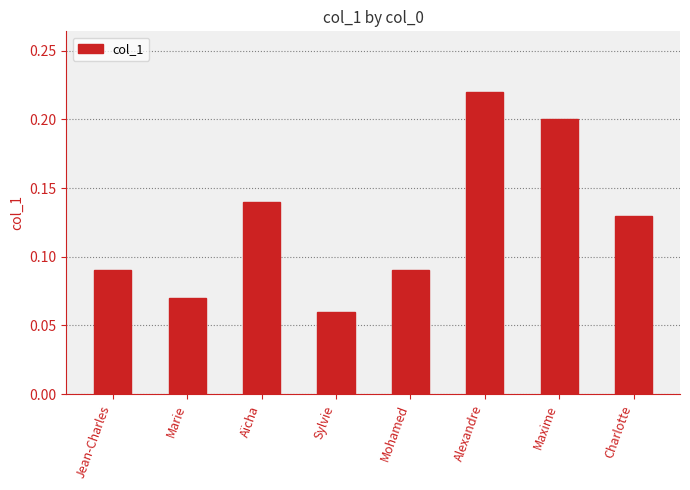

At which category does the chart reach its minimum across all series?

Sylvie